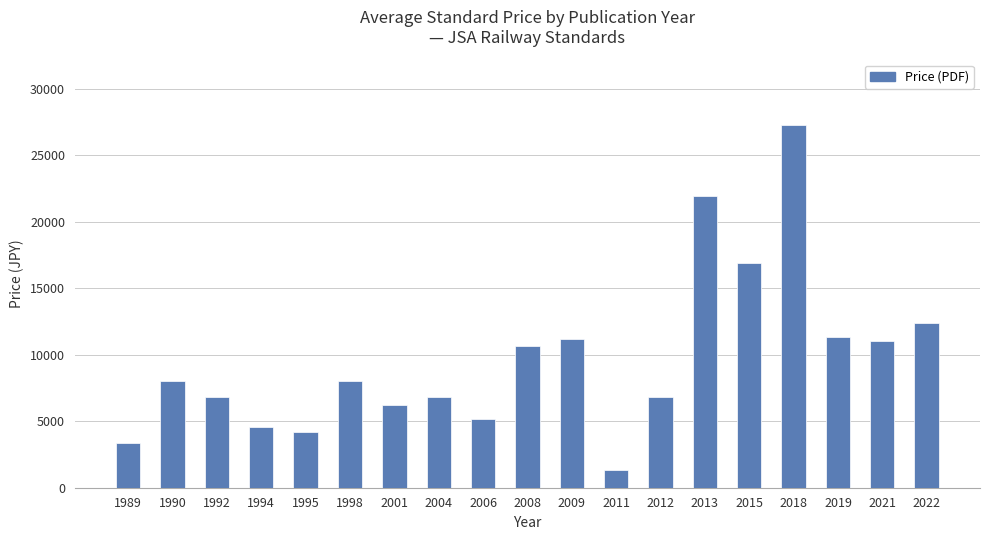

What is the average value?

9682